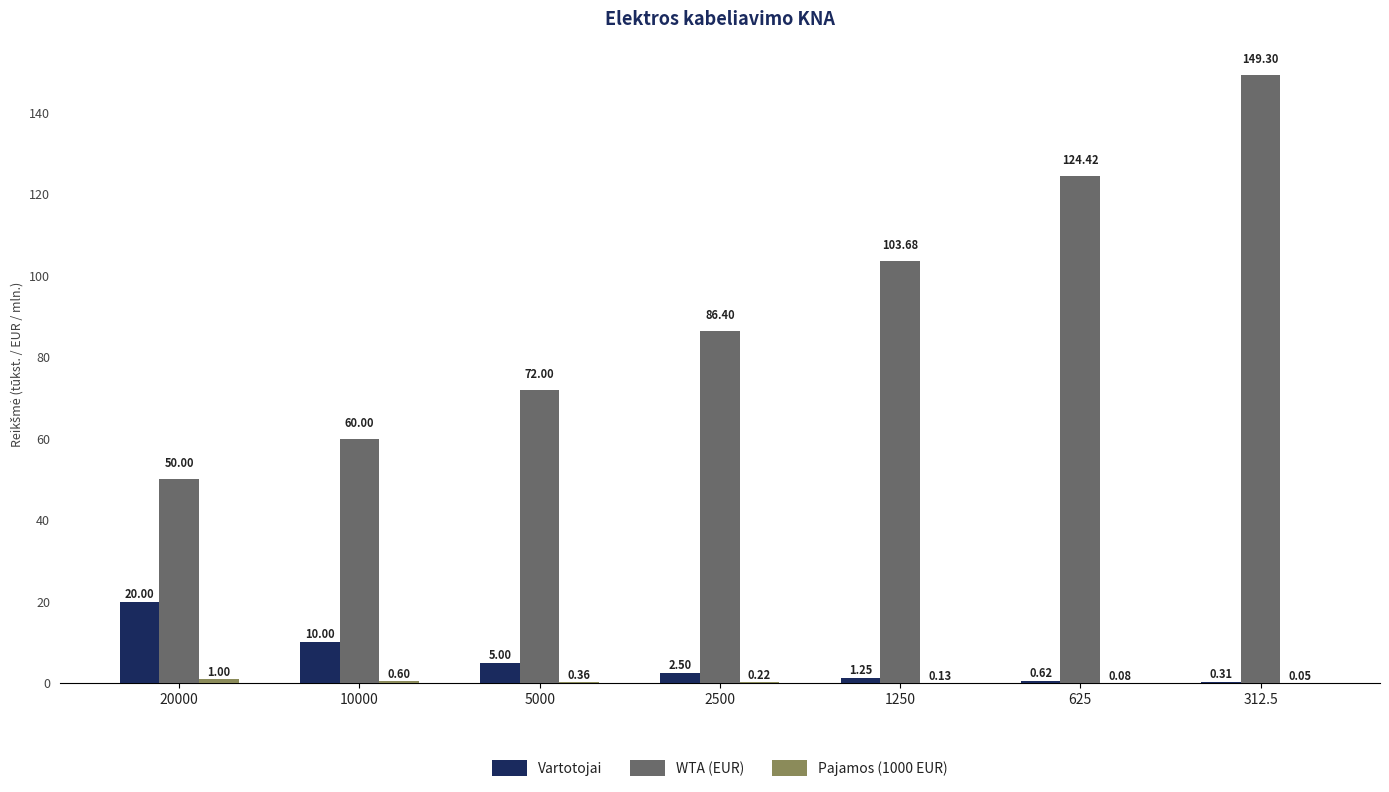

Which series has the largest total across all categories?

WTA (EUR)